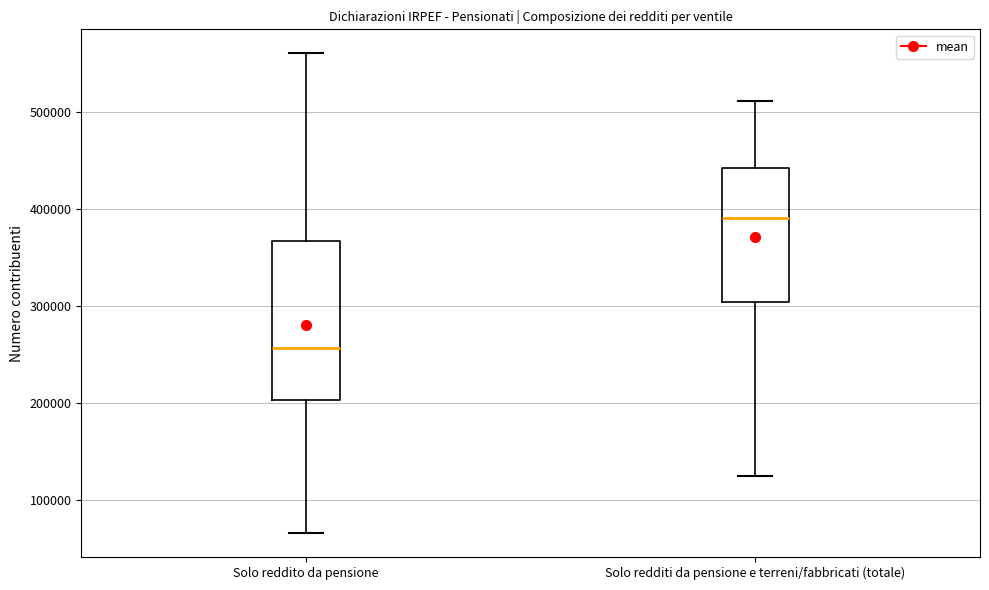

Reading left to right, transcribe this box plot: for each box, give where its median line is, the range the box spans, and where its two whiskers end, as read against the y-axis. The values are not printed on the chart, so give them approximately, as read against the axis.

Solo reddito da pensione: median 260000, box 200000 to 370000, whiskers 70000 to 560000
Solo redditi da pensione e terreni/fabbricati (totale): median 390000, box 300000 to 440000, whiskers 120000 to 510000